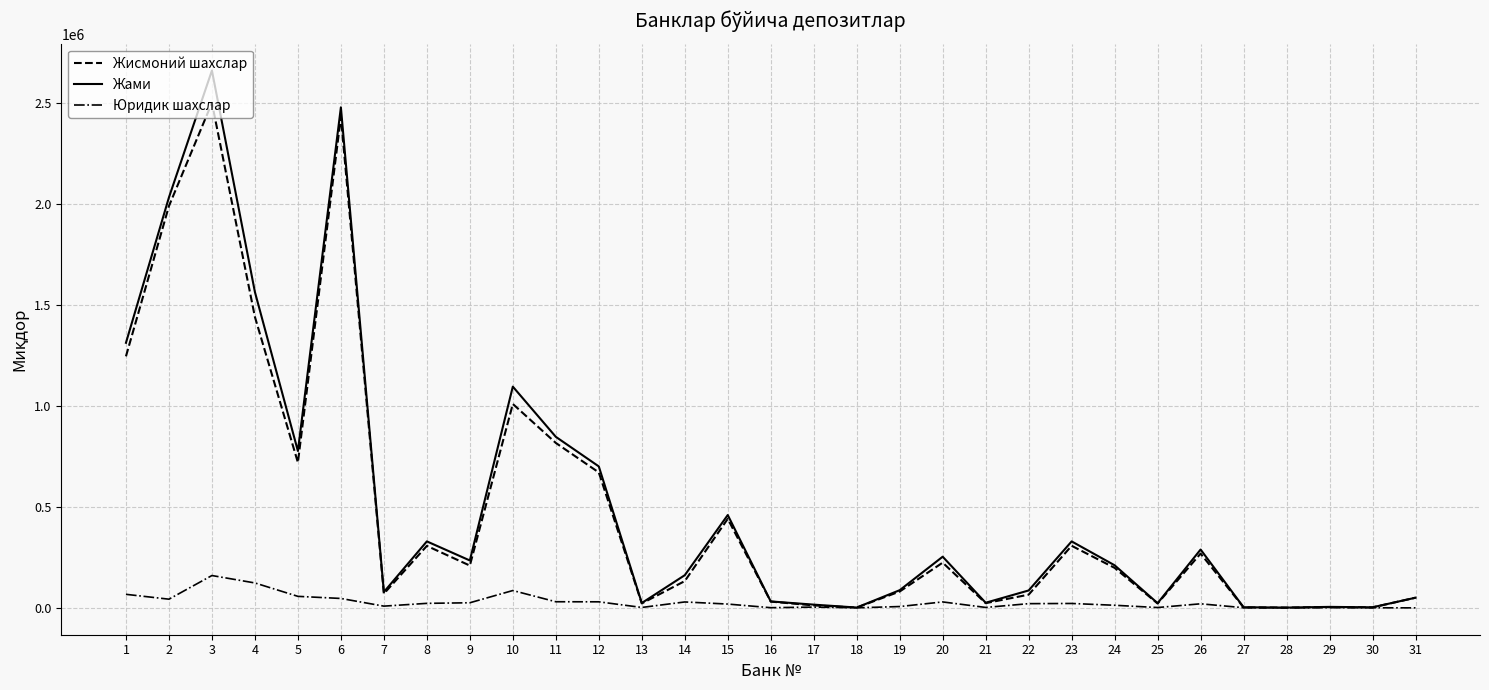

What is the greatest value displayed?

2662645